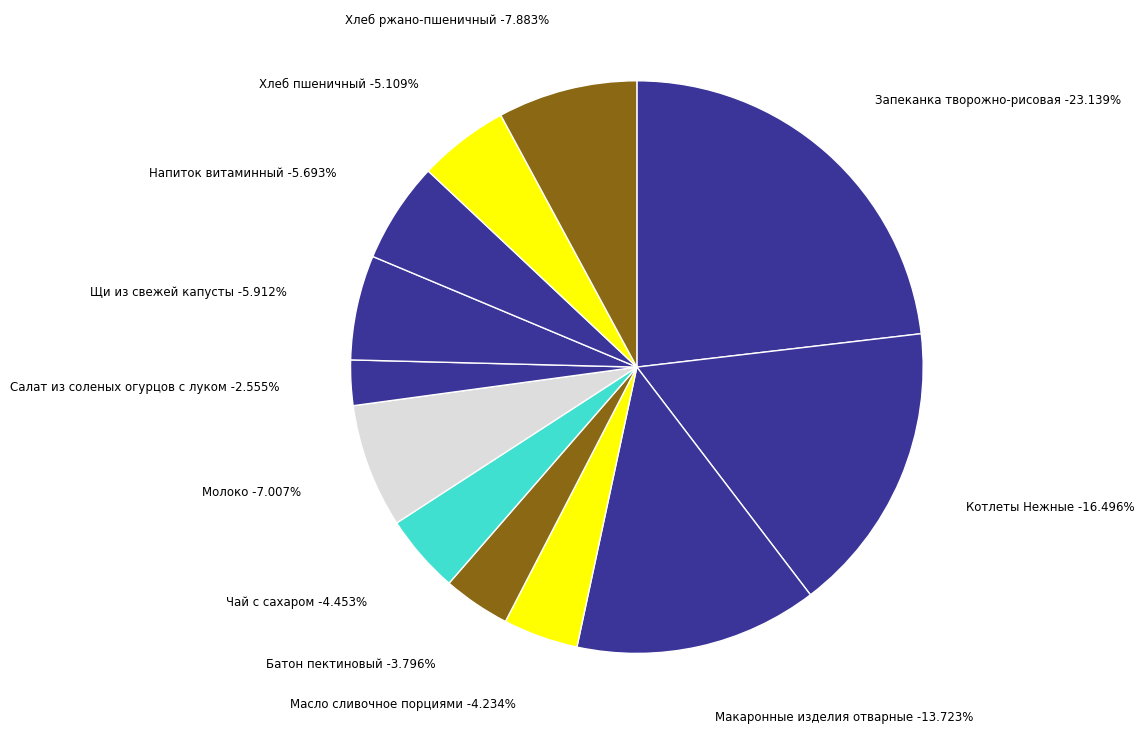

To the nearest percent, what percentage of the pie is Хлеб ржано-пшеничный?

8%